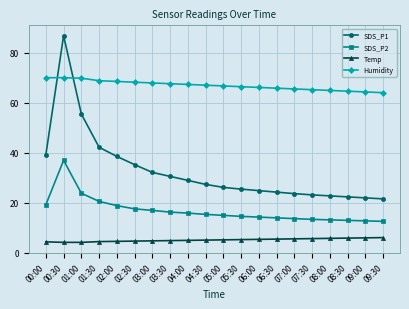

Does the chart display data point markers on the line(s)?

Yes